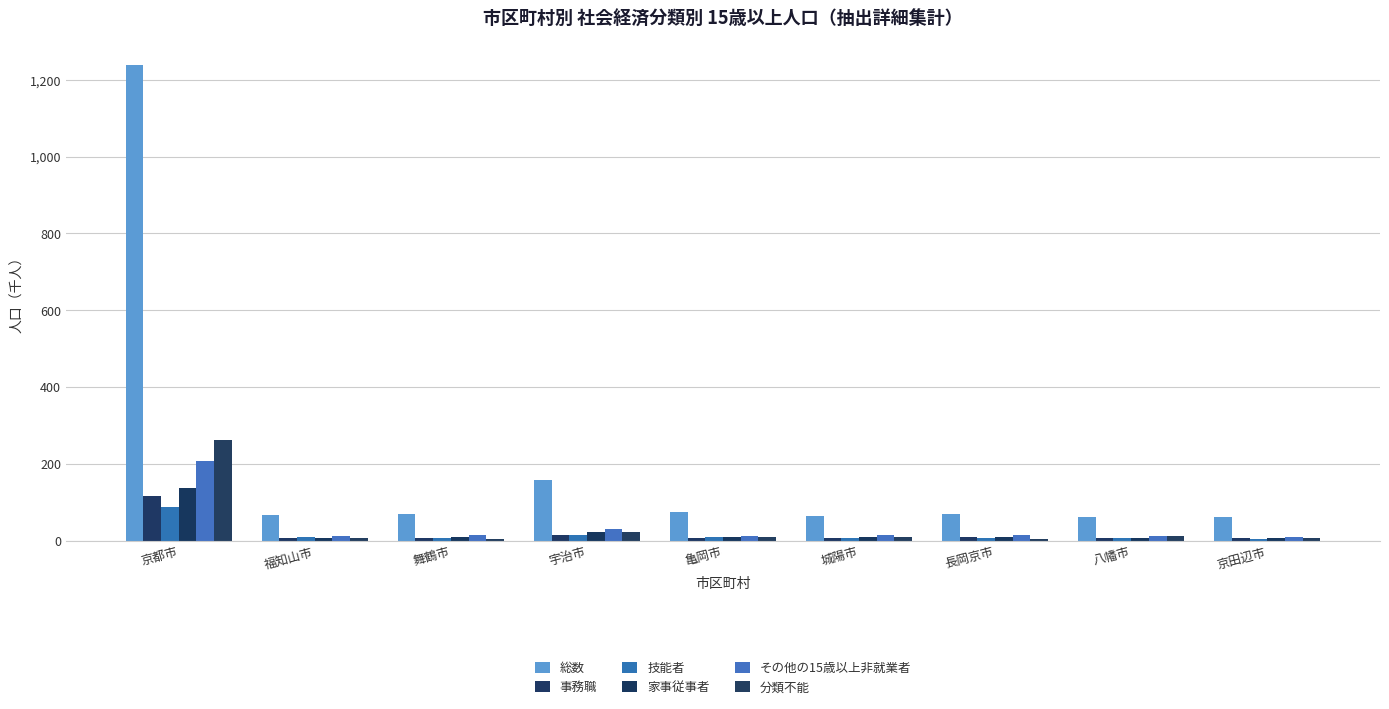

What is the difference between the その他の15歳以上非就業者 values at 亀岡市 and 京田辺市?

2.9